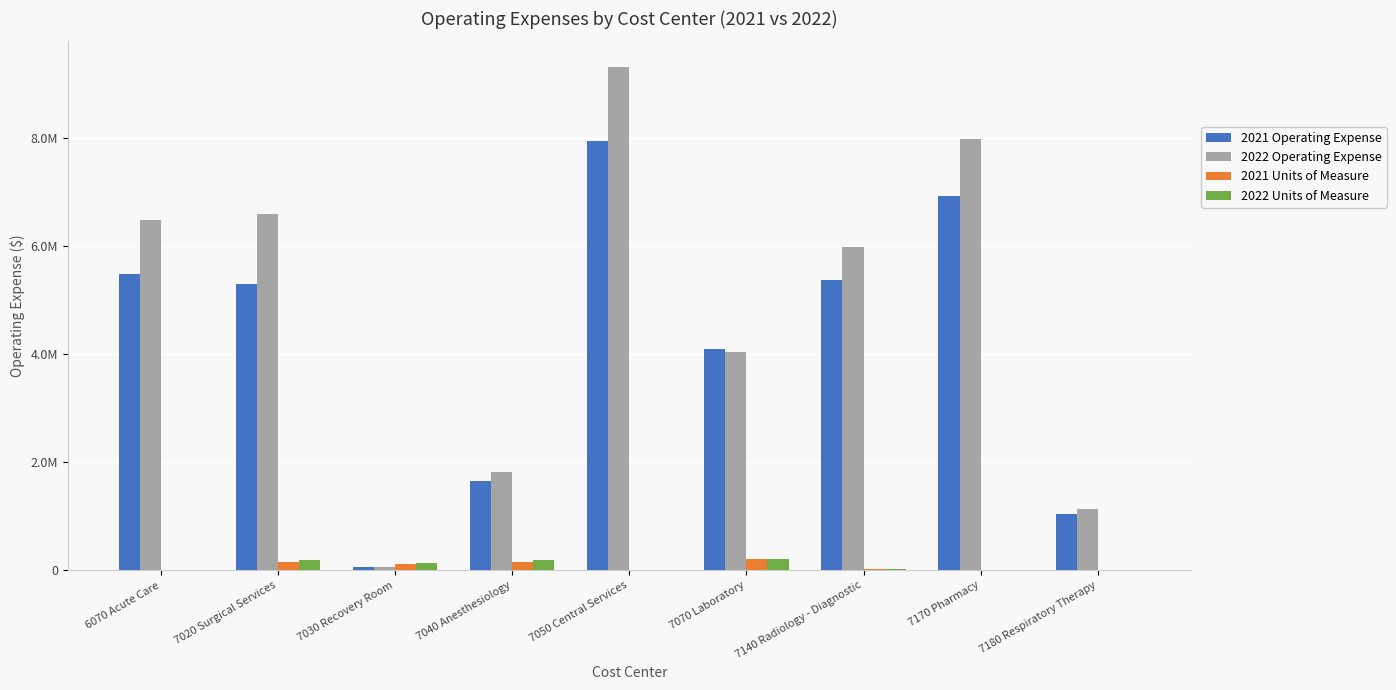

Which series changed the most between 7050 Central Services and 7180 Respiratory Therapy?

2022 Operating Expense